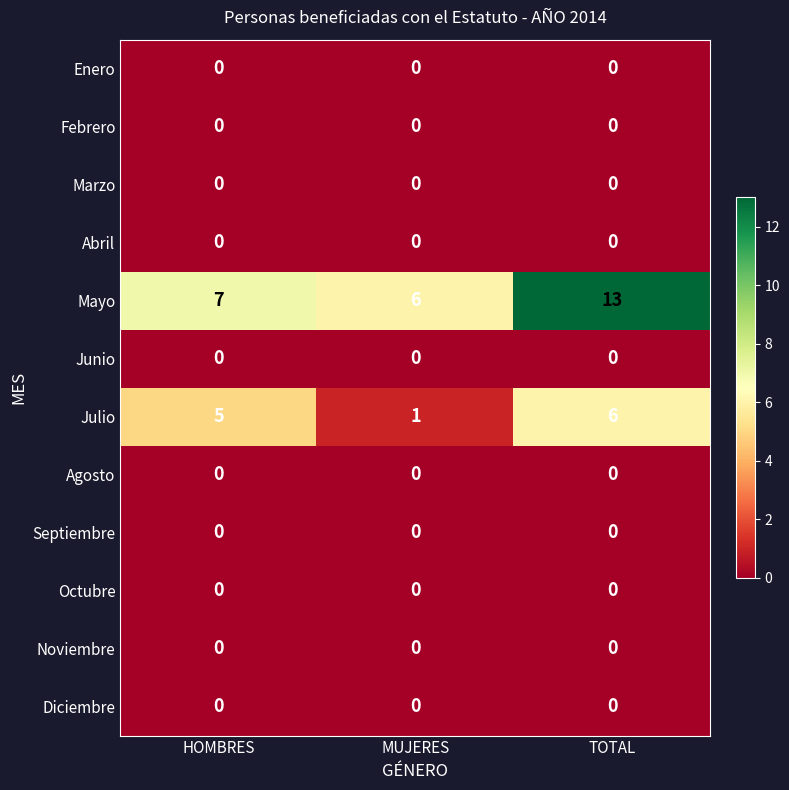

What is the spread (max minus min) of values at HOMBRES?

7